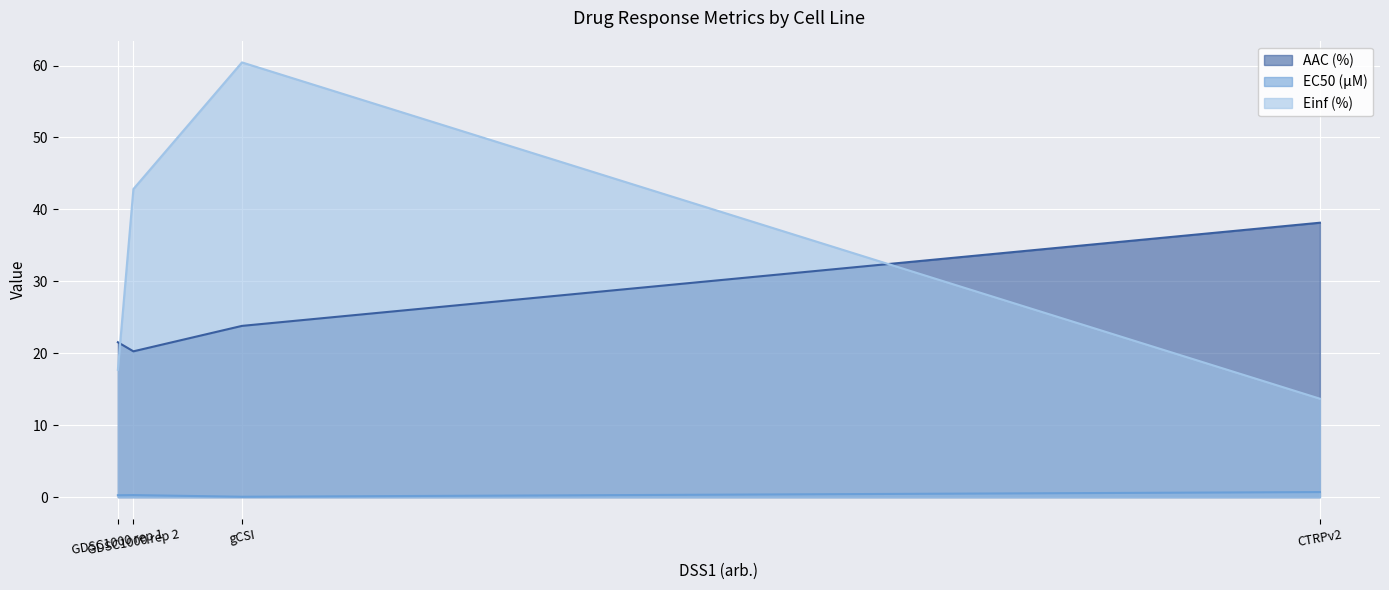

Reading left to right, extract all data points from this chart.

AAC (%): GDSC1000 rep 1=21.5	GDSC1000 rep 2=20.3	gCSI=23.8	CTRPv2=38.1
EC50 (µM): GDSC1000 rep 1=0.3	GDSC1000 rep 2=0.3	gCSI=0.1	CTRPv2=0.7
Einf (%): GDSC1000 rep 1=17.7	GDSC1000 rep 2=42.8	gCSI=60.4	CTRPv2=13.7